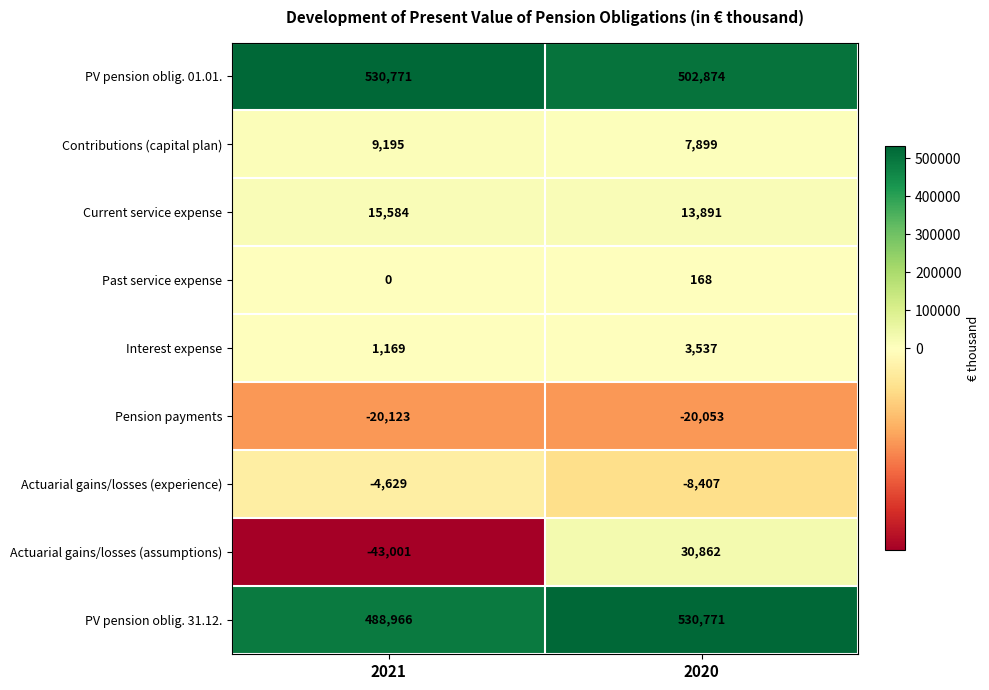

Which series has the largest total across all categories?

PV pension oblig. 01.01.